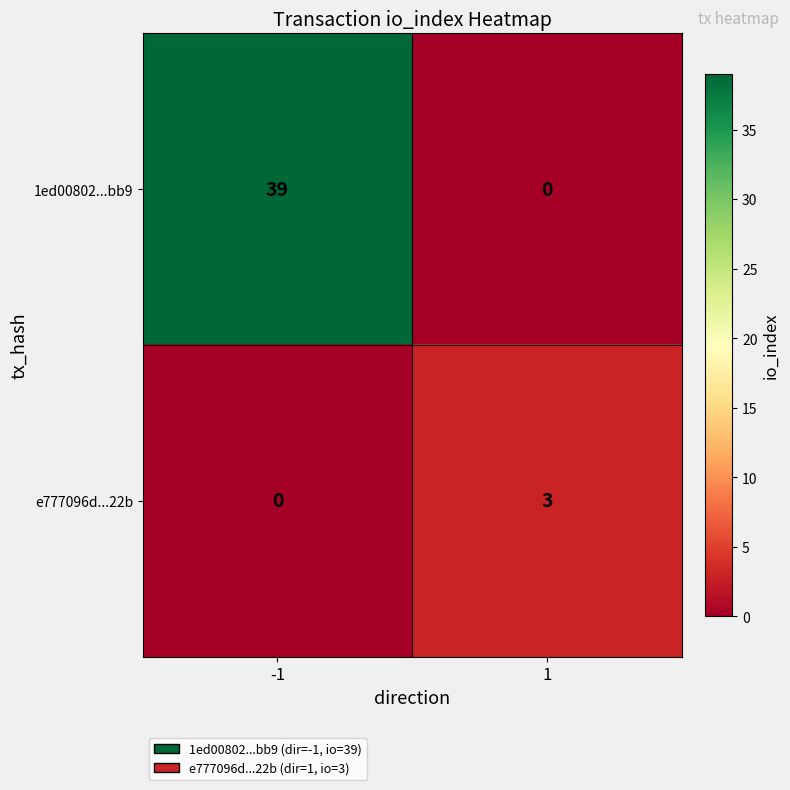

Which series changed the most between -1 and 1?

1ed00802...bb9